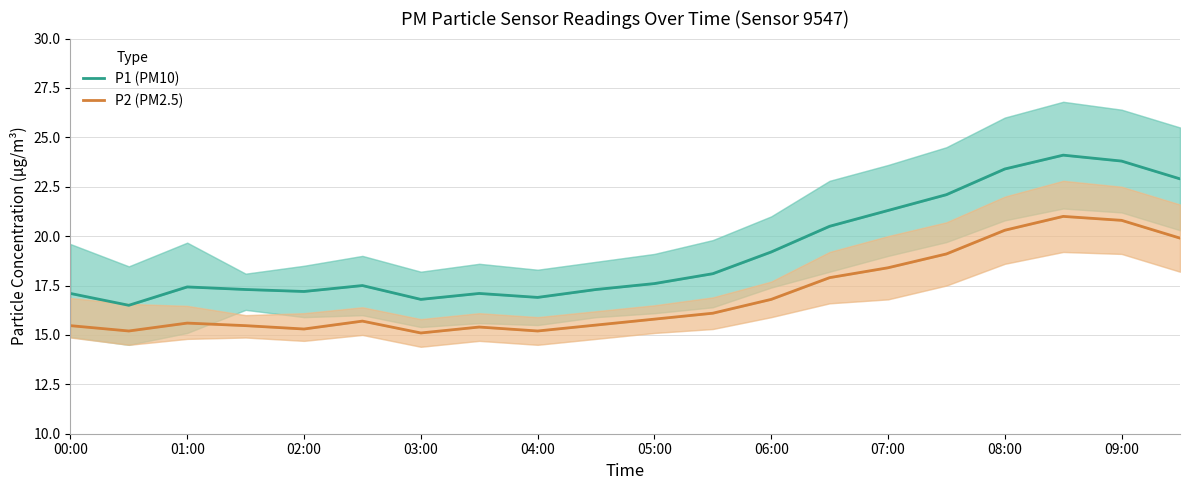

How many distinct data groups are displayed?

2